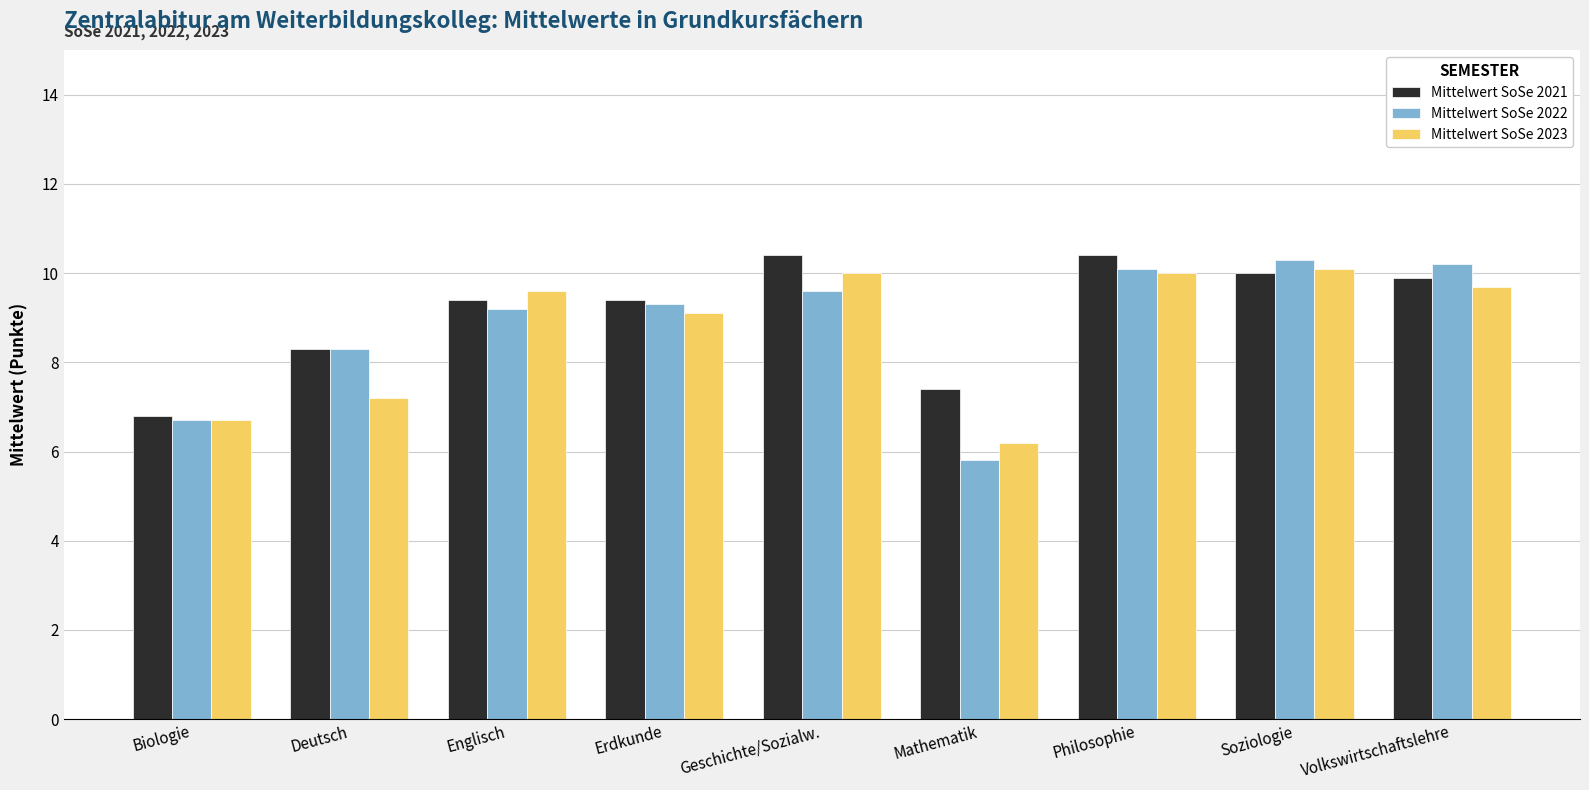

Between Biologie and Deutsch, which series saw the biggest shift?

Mittelwert SoSe 2022